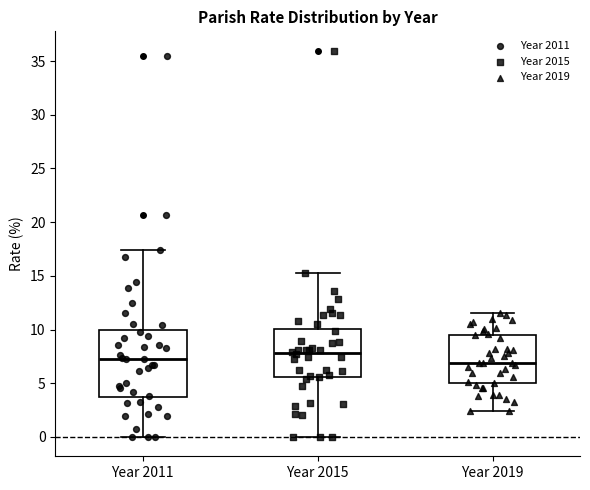

Reading left to right, transcribe this box plot: for each box, give where its median line is, the range the box spans, and where its two whiskers end, as read against the y-axis. The values are not printed on the chart, so give them approximately, as read against the axis.

Year 2011: median 7.0, box 3.5 to 10.0, whiskers 0.0 to 17.5
Year 2015: median 8.0, box 5.5 to 10.0, whiskers 0.0 to 15.5
Year 2019: median 7.0, box 5.0 to 9.5, whiskers 2.5 to 11.5